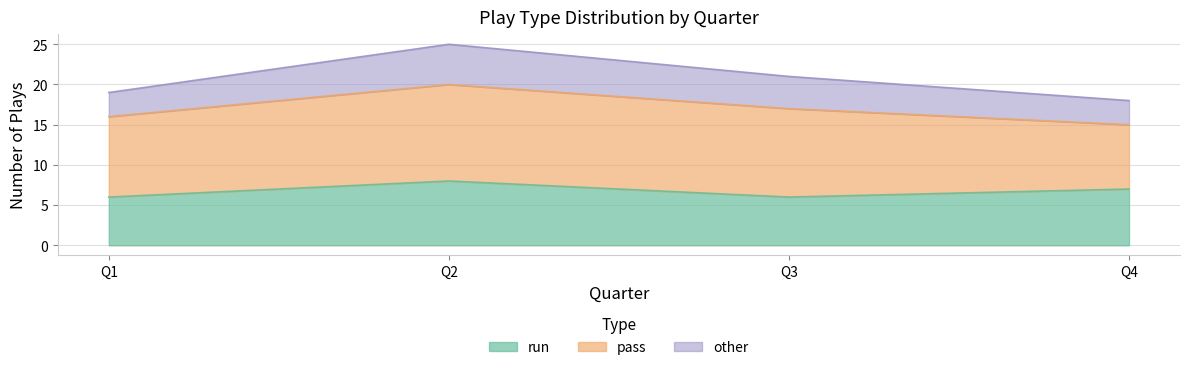

The run series shows 7 at Q4. True or false?

True